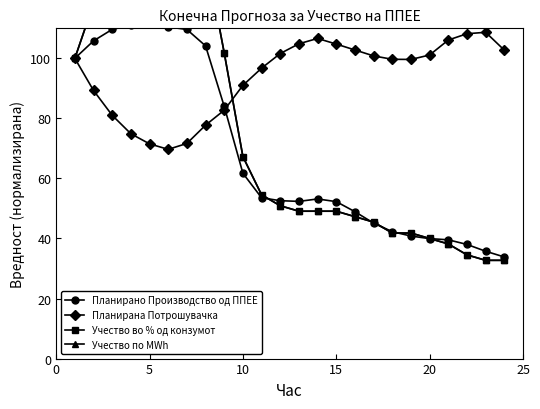

True or false: Планирана Потрошувачка has more than 1 points higher than both neighbors.

True